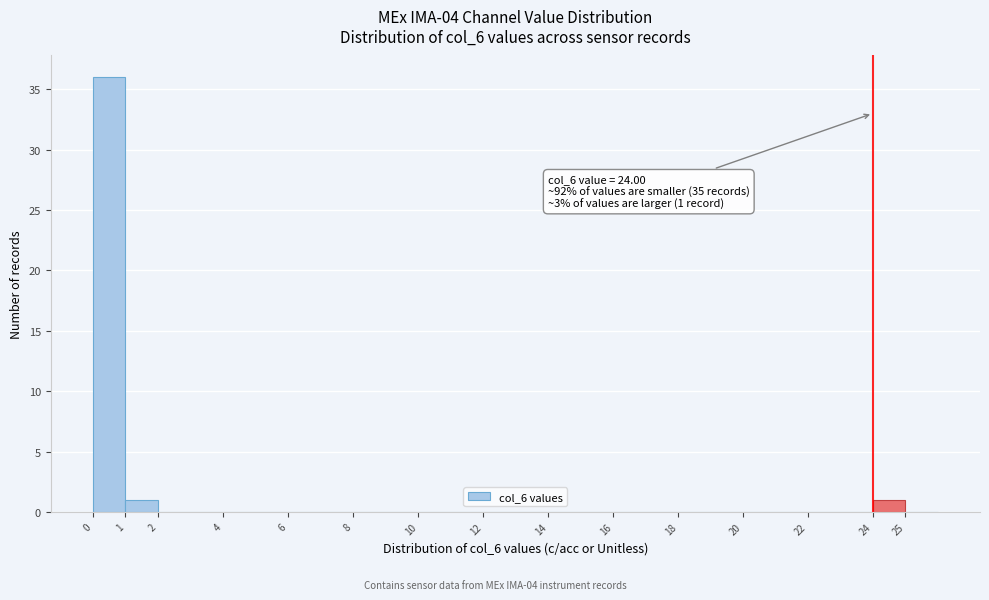

Over which range of the x-axis is the bar tallest?

0 to 1